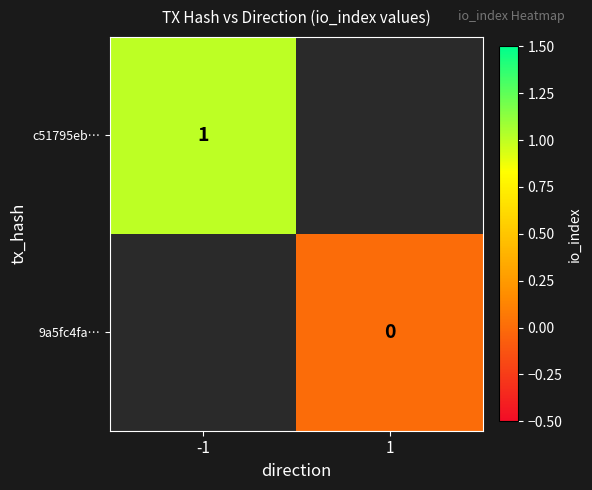

The value of c51795eb… at -1 is 1. True or false?

True